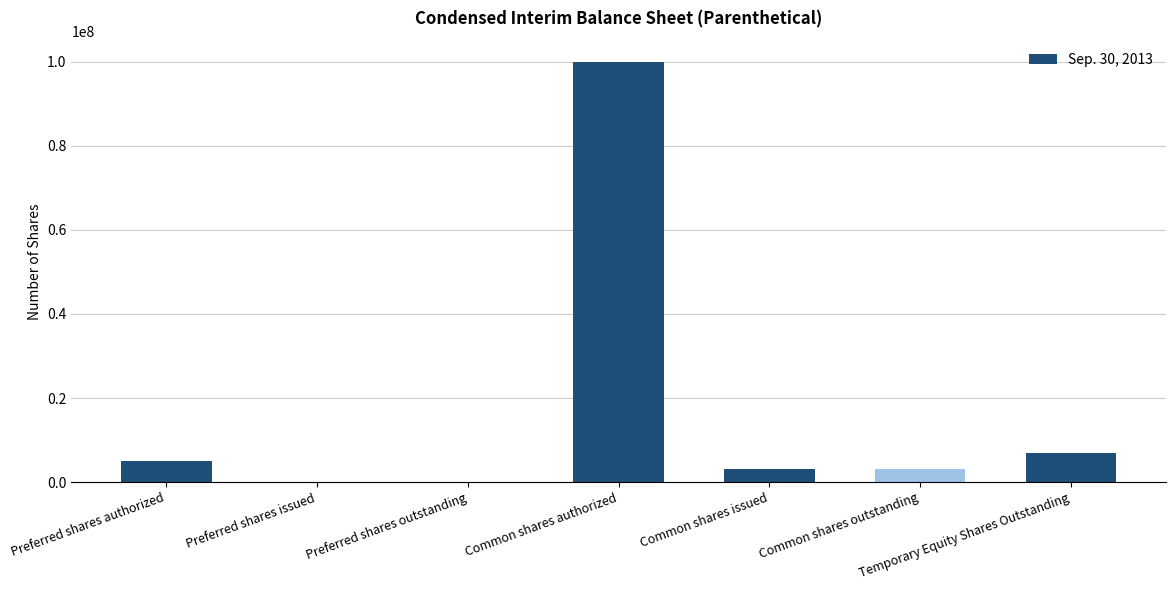

Reading left to right, what are all the values shown in this chart?

5000000	0	0	100000000	3168320	3168320	7032630